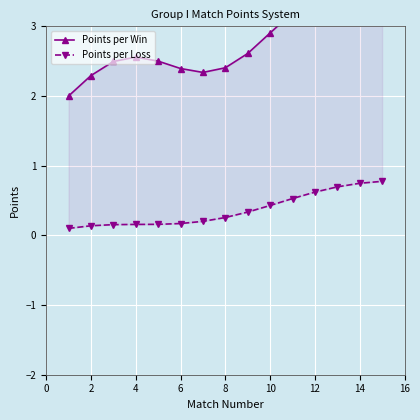

What is the spread (max minus min) of values at 12?

2.1